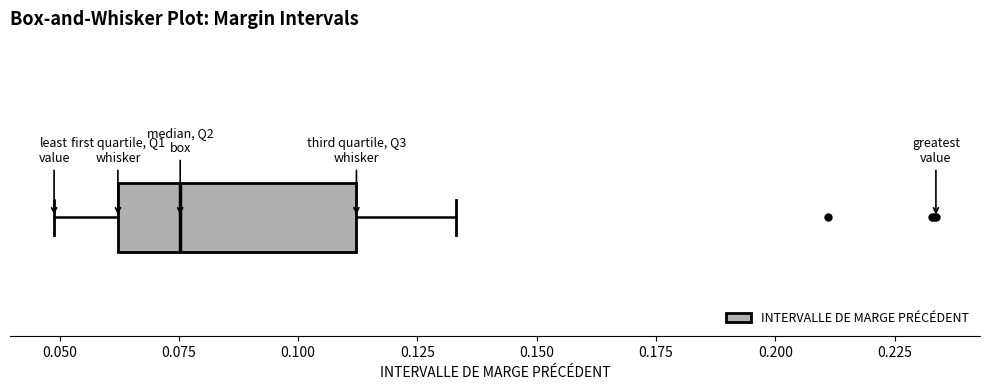

Read this box plot against the x-axis: the position of the median line, the range covered by the box, and the ends of both whiskers. The values are not printed on the chart, so give them approximately, as read against the axis.

median 0.075, box 0.060 to 0.110, whiskers 0.050 to 0.135